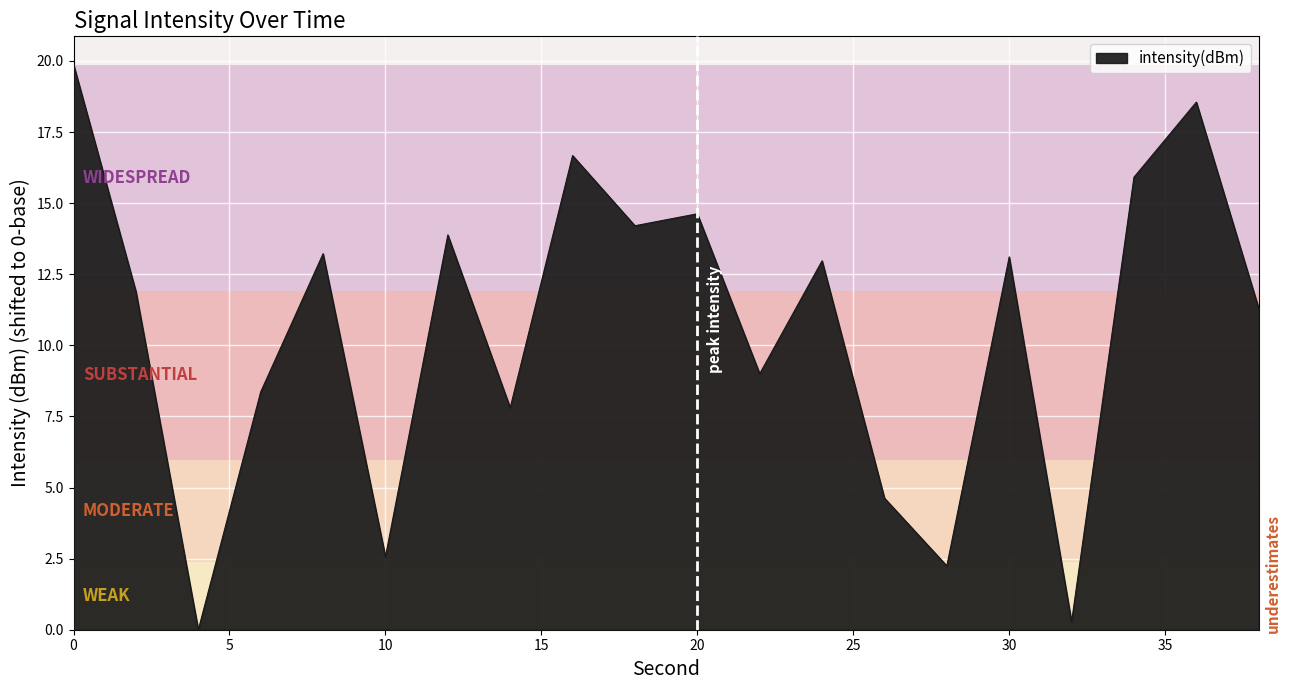

How many positive values are there?

19